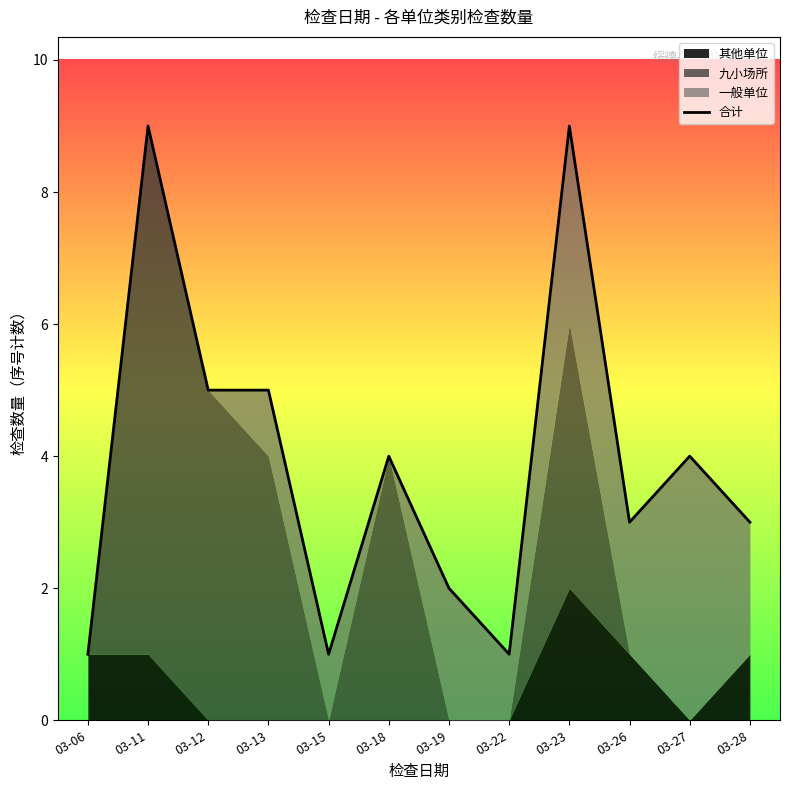

What is the change in value from 03-19 to 03-28?

+1